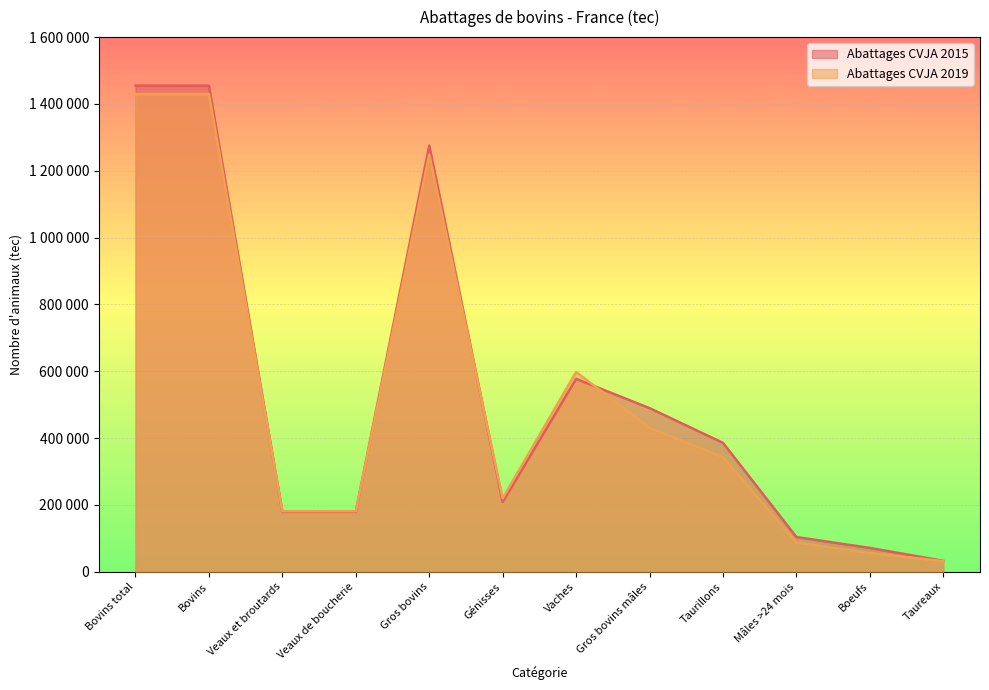

What is the minimum value shown in the chart?

31785